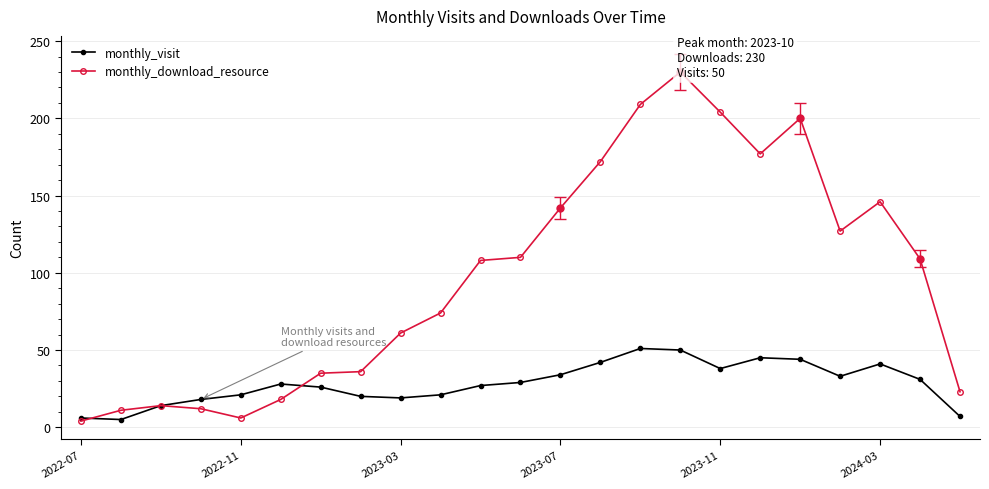

Which series has the widest spread of values?

monthly_download_resource